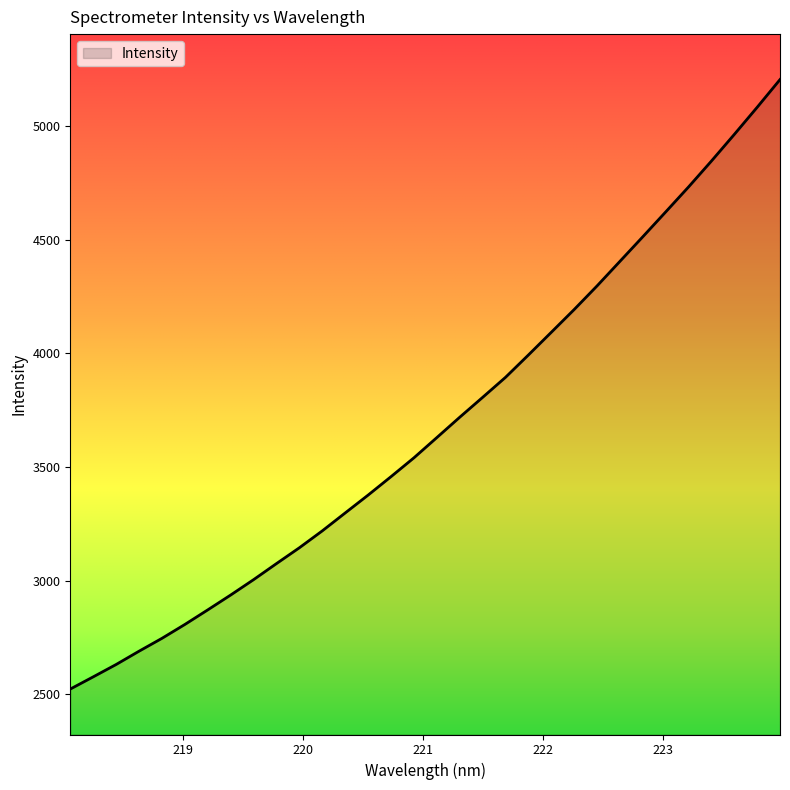

What is the greatest value displayed?

5205.3